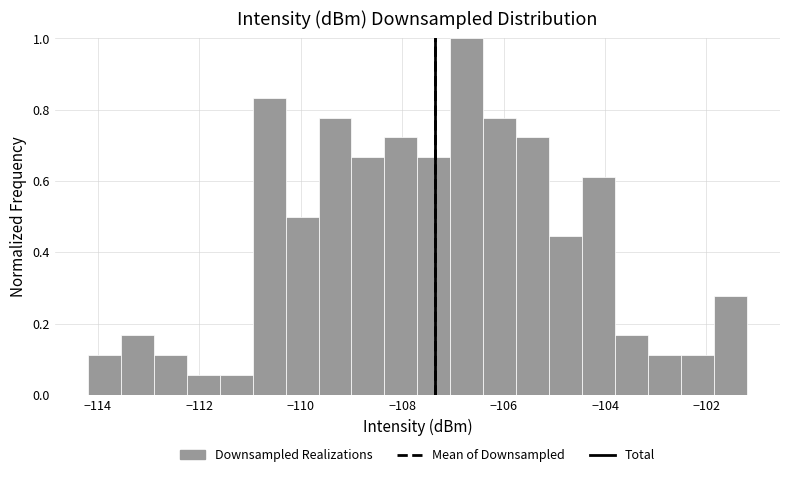

Read against the x-axis, roughly where is the centre of the tallest bar?

-106.8